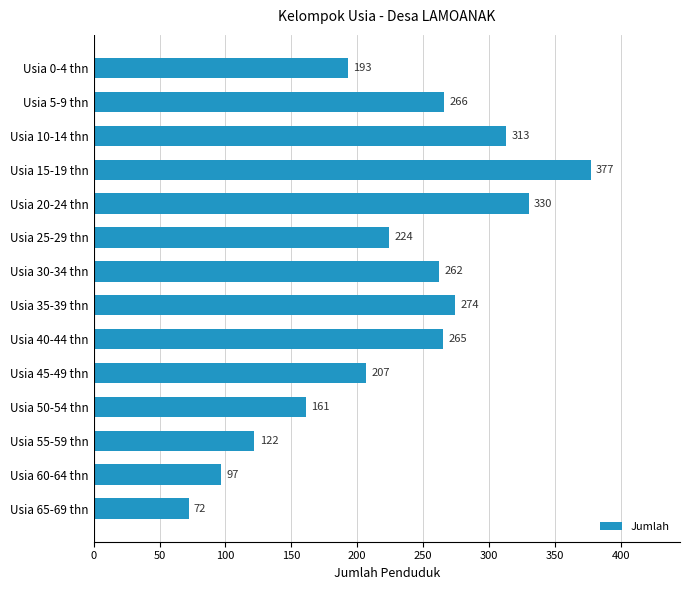

List the labels in order of value, smallest first.

Usia 65-69 thn, Usia 60-64 thn, Usia 55-59 thn, Usia 50-54 thn, Usia 0-4 thn, Usia 45-49 thn, Usia 25-29 thn, Usia 30-34 thn, Usia 40-44 thn, Usia 5-9 thn, Usia 35-39 thn, Usia 10-14 thn, Usia 20-24 thn, Usia 15-19 thn